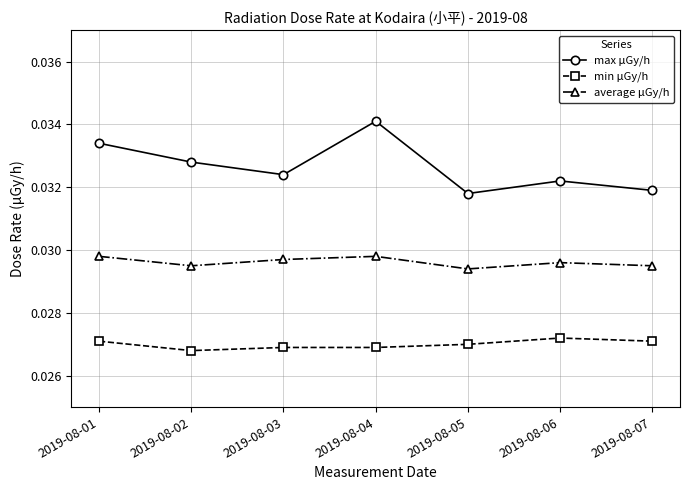

At which label is min μGy/h closest to 0?

2019-08-02